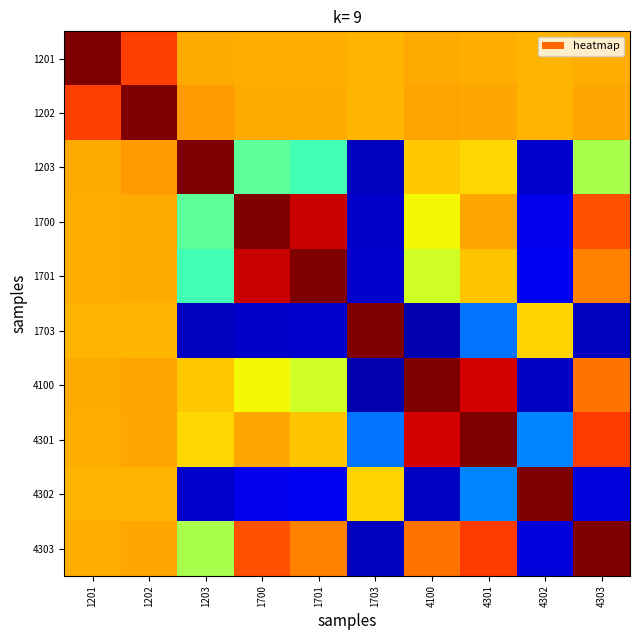

Which has a higher value, 1703 or 1701?

1701